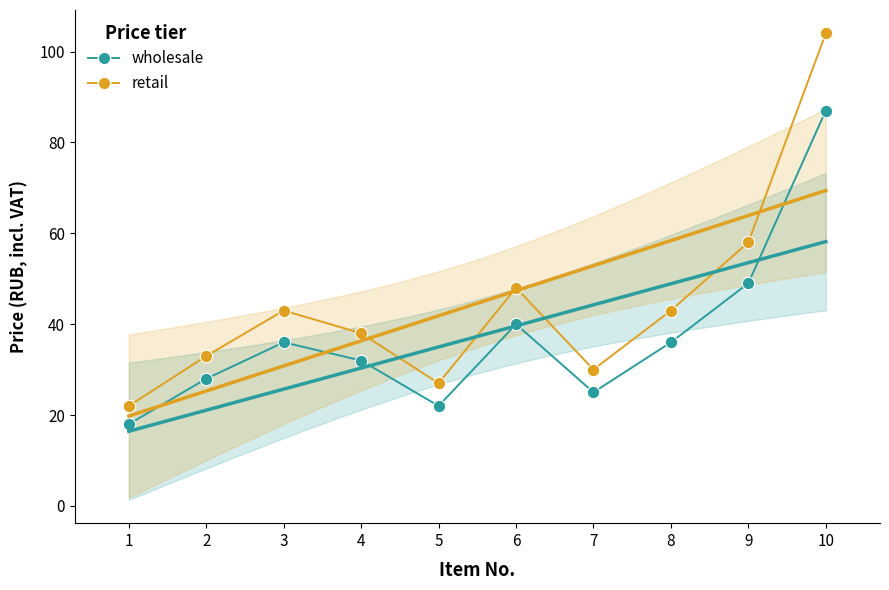

Which series has the largest Y range (max minus min)?

retail